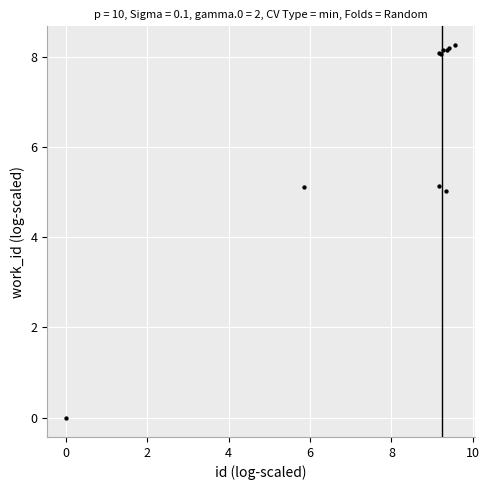

What Y value in the scatter plot is closest to 4?

5.0